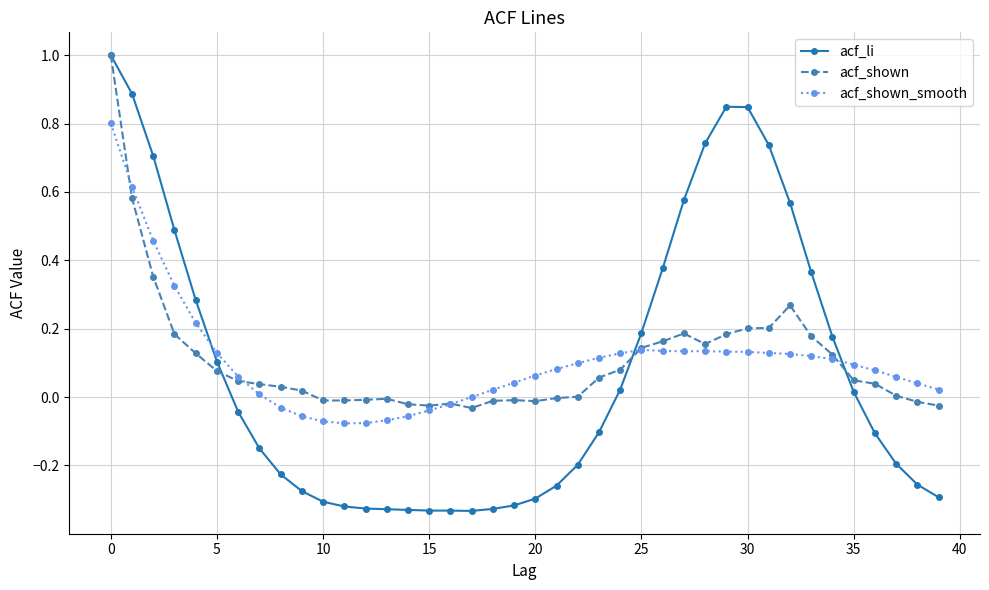

What is the lowest value of the acf_li series?

-0.3